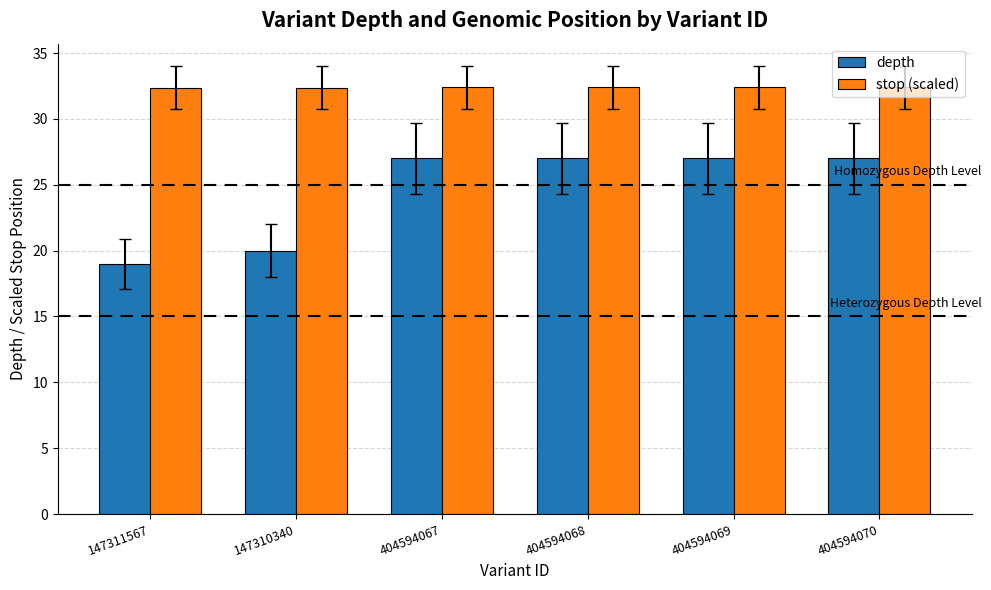

At which label is depth closest to 23?

147310340